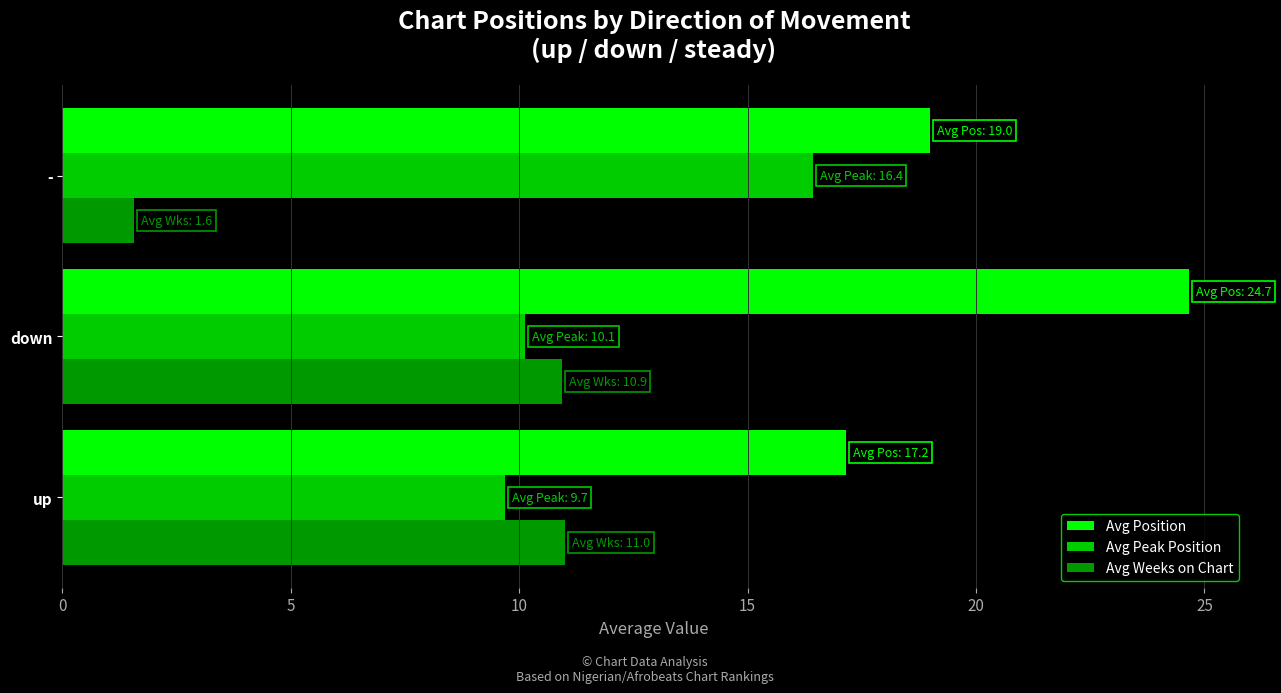

Count the number of data series in this chart.

3